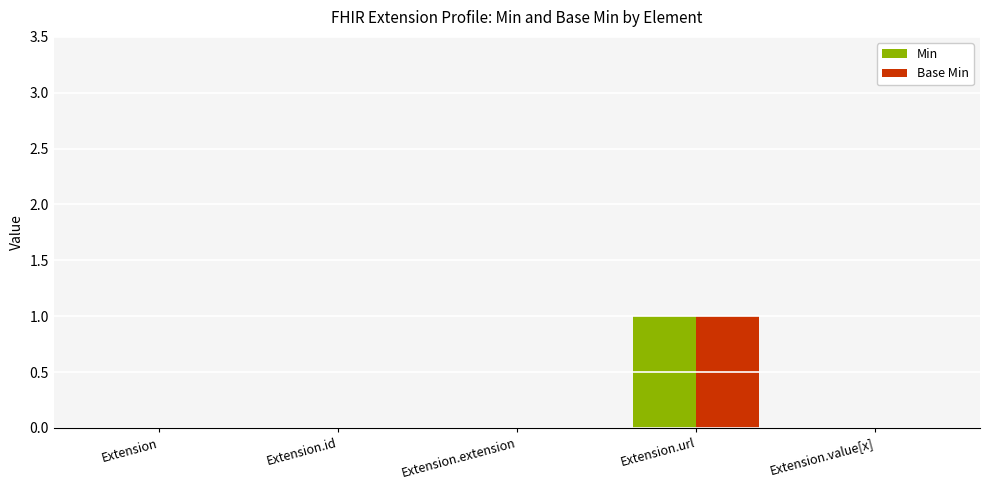

Count the Base Min values in the range 0 to 1.

5